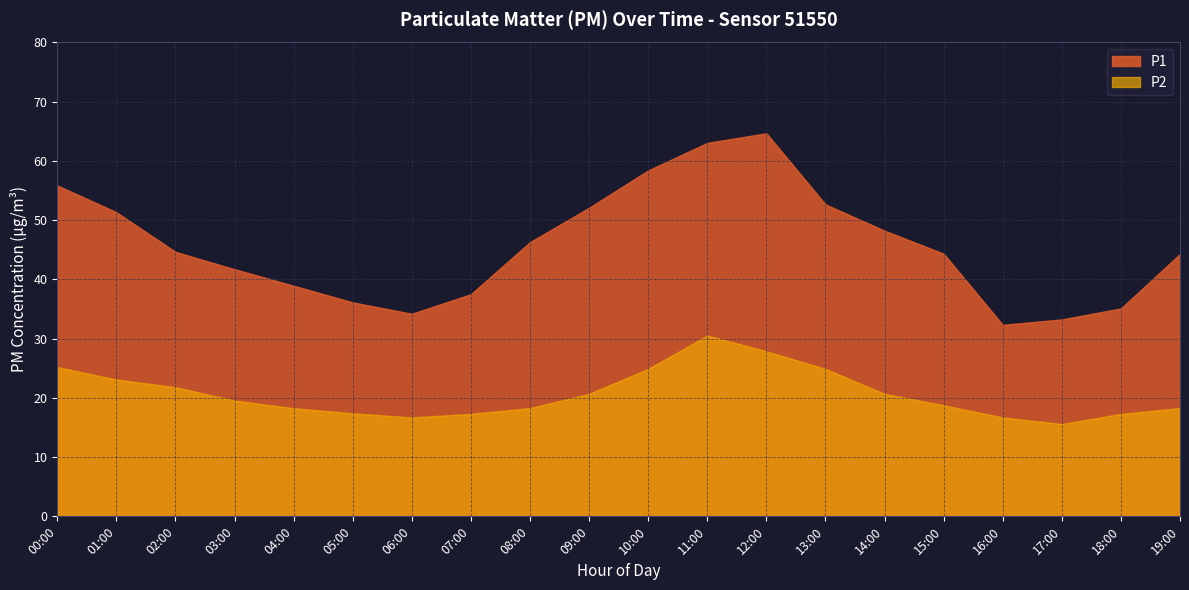

Is it true that P1 equals 63.0 at 11:00?

True